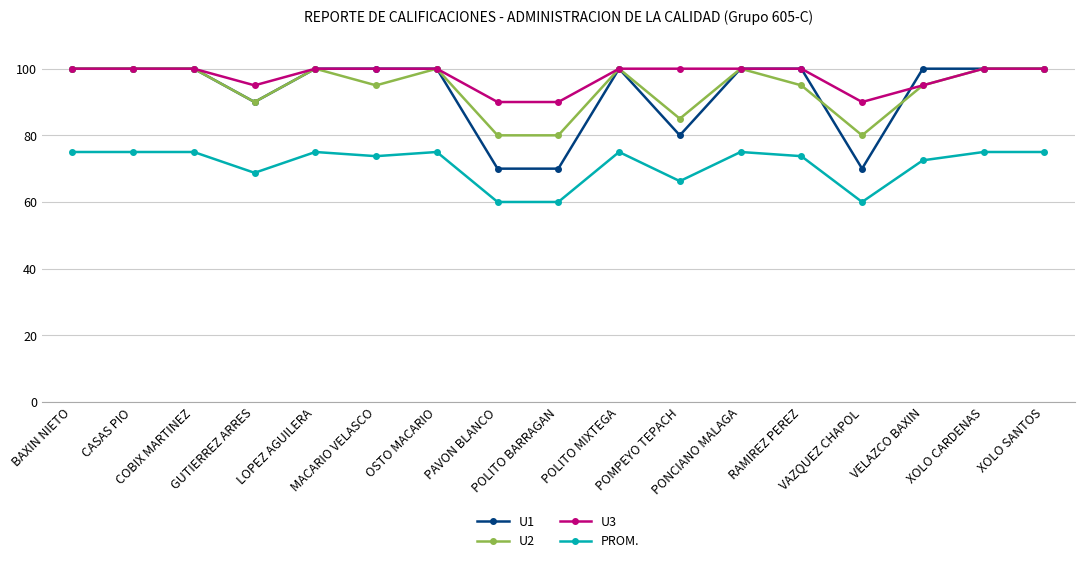

What is the value of the U1 point at the 16th from the left?

100.0